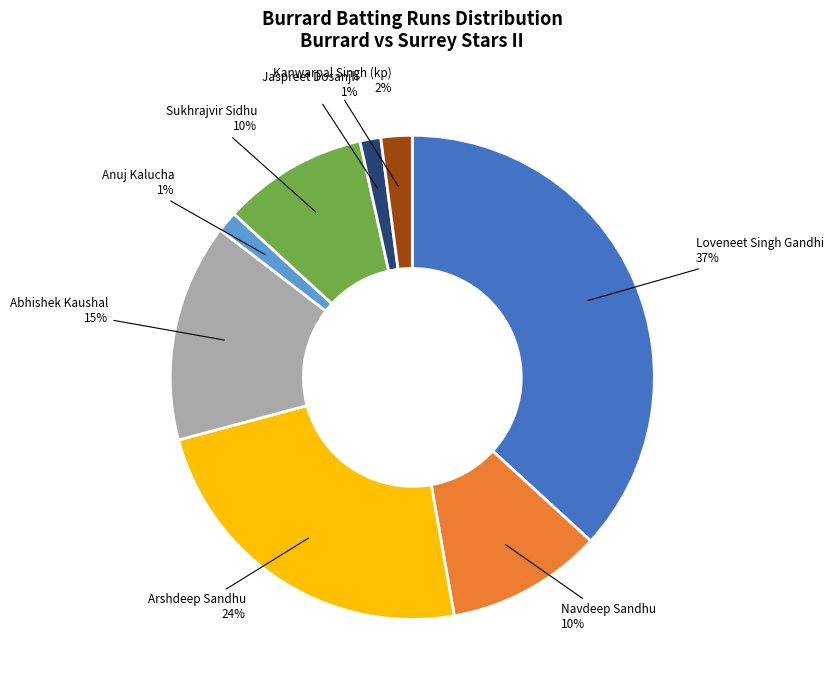

Is there a majority slice in this chart?

No